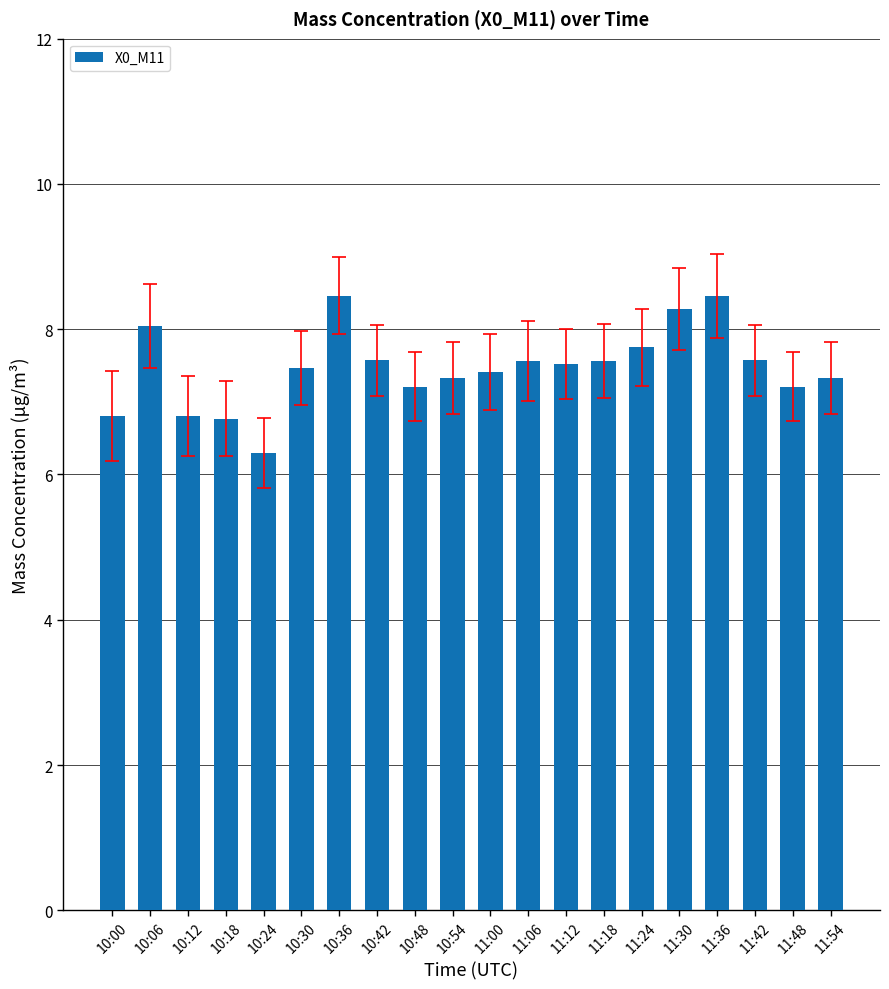

What position from the left is 11:12?

13